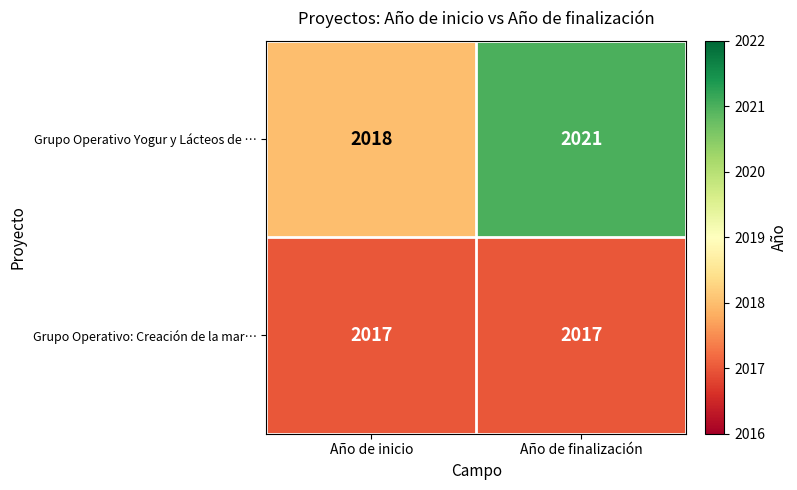

At which category is the sum across all series the highest?

Año de finalización